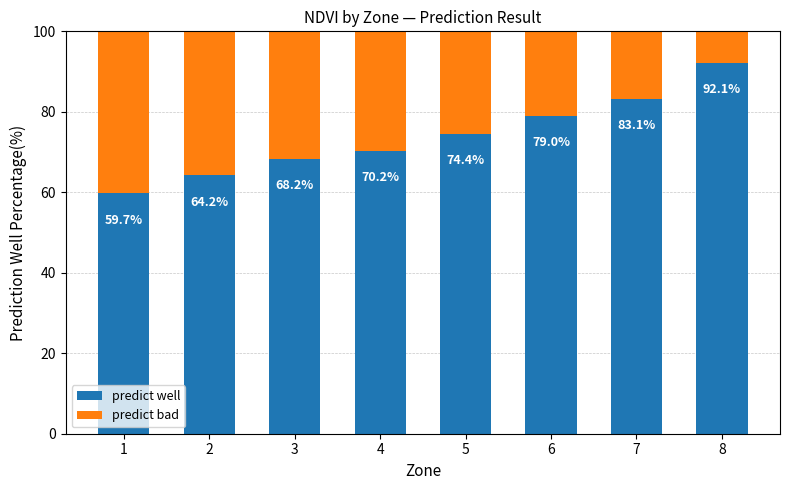

Count the number of categories in the chart.

8